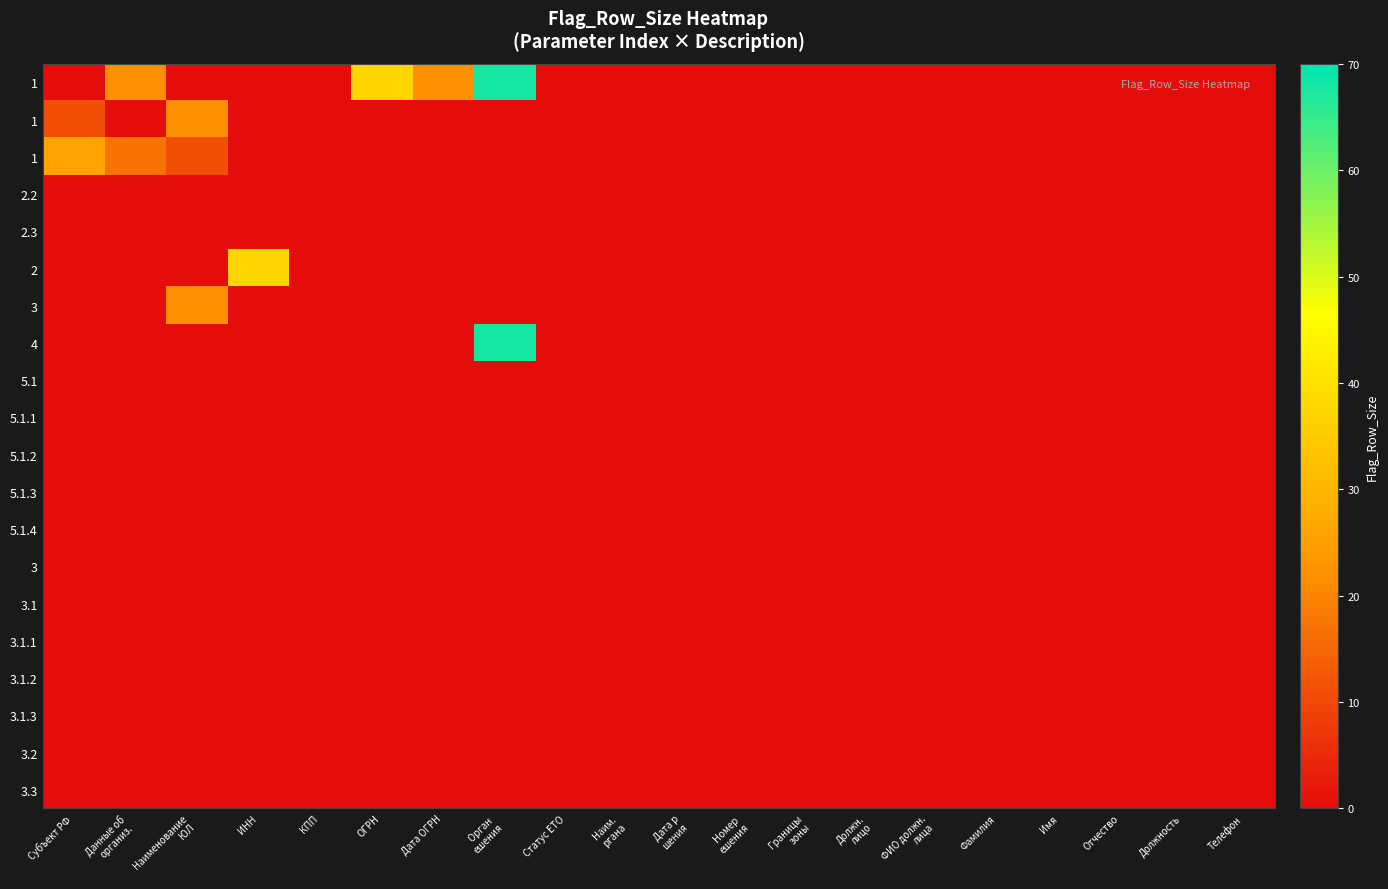

At which category is the sum across all series the highest?

Орган 
ешения